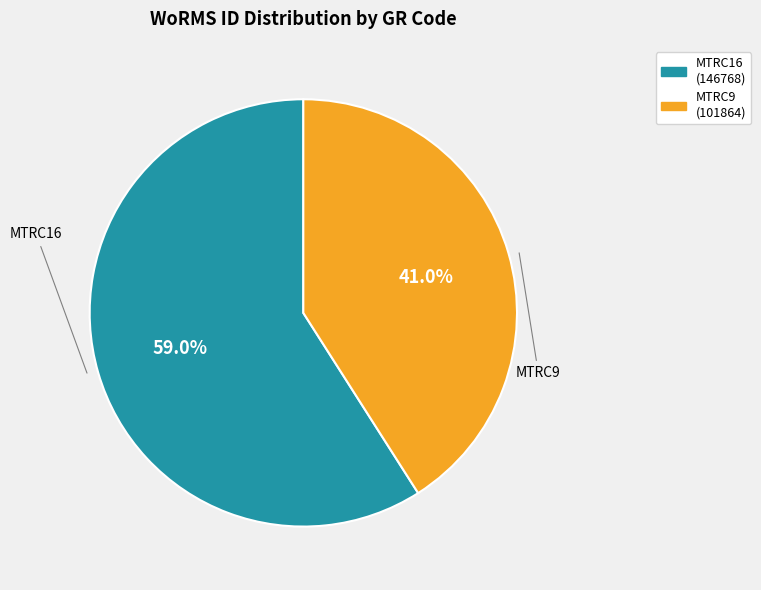

Approximately how many times larger is the value at MTRC16 compared to MTRC9?

1.4